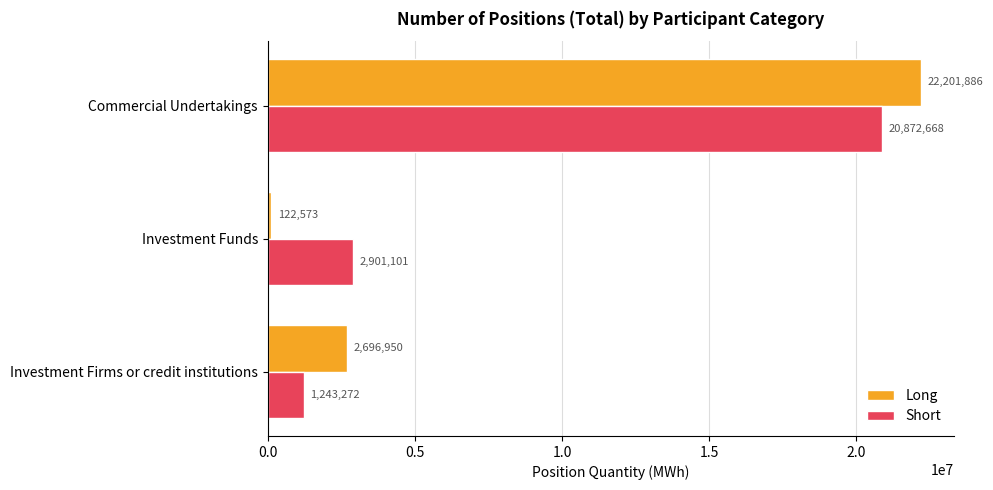

What is the smallest value displayed?

122573